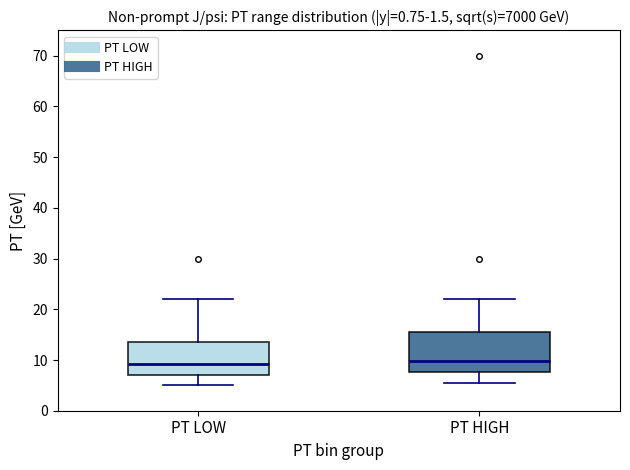

Reading left to right, transcribe this box plot: for each box, give where its median line is, the range the box spans, and where its two whiskers end, as read against the y-axis. The values are not printed on the chart, so give them approximately, as read against the axis.

PT LOW: median 9, box 7 to 14, whiskers 5 to 22
PT HIGH: median 10, box 8 to 16, whiskers 6 to 22